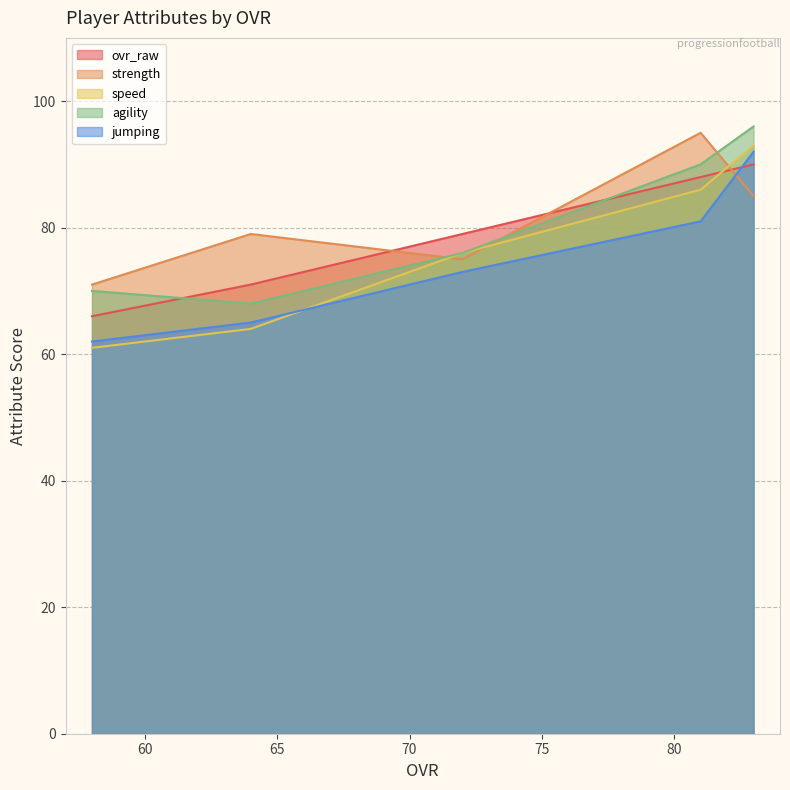

What is the spread (max minus min) of values at 81?

14